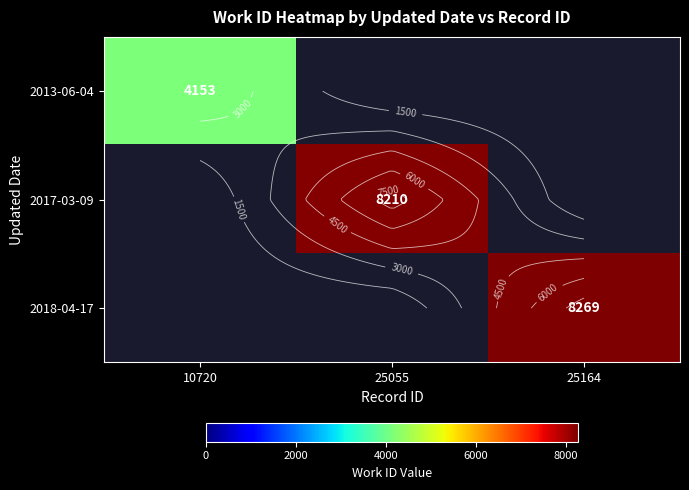

What is the approximate value of 2013-06-04 at 10720?

4153.0